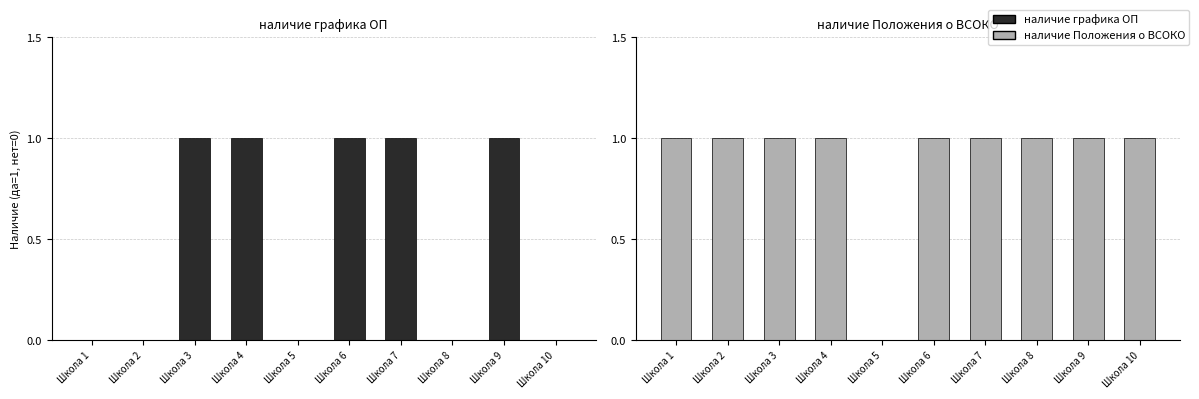

What is the value of the наличие Положения о ВСОКО bar at the 9th from the left?

1